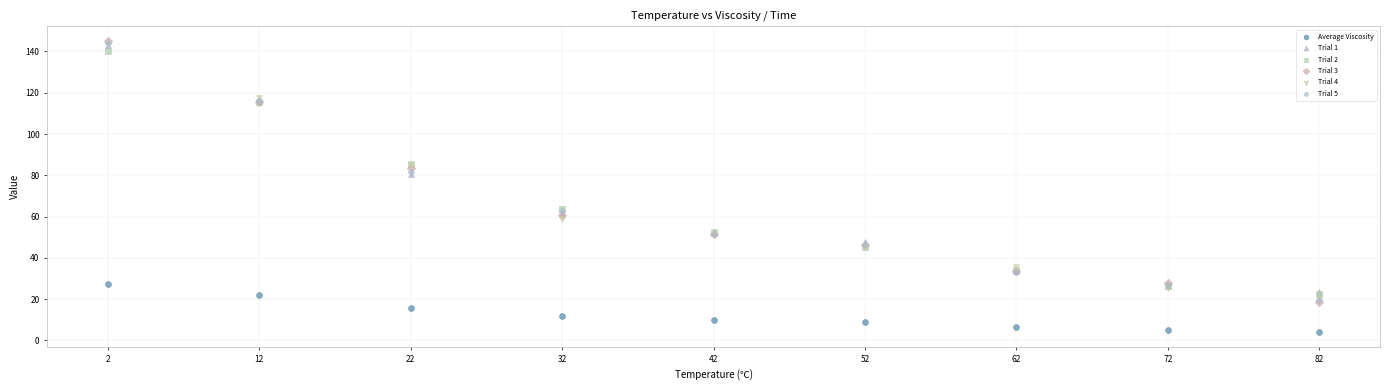

What are all the series names shown in the legend?

Average Viscosity, Trial 1, Trial 2, Trial 3, Trial 4, Trial 5